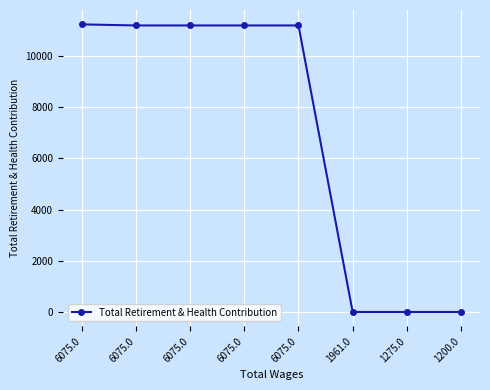

How many lines are shown in the chart?

1